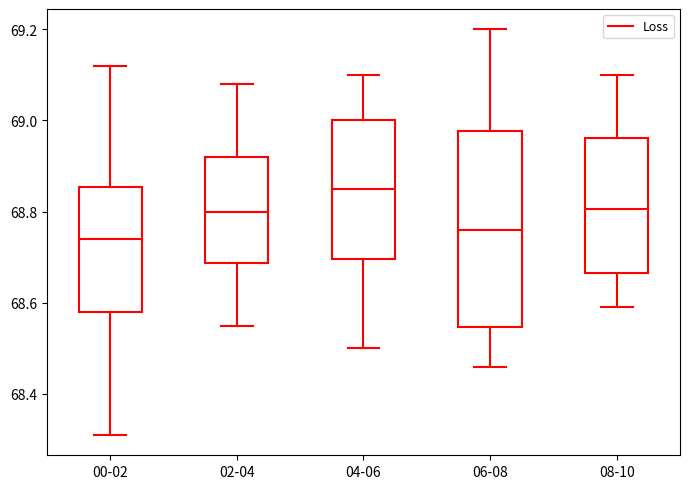

Reading left to right, transcribe this box plot: for each box, give where its median line is, the range the box spans, and where its two whiskers end, as read against the y-axis. The values are not printed on the chart, so give them approximately, as read against the axis.

00-02: median 68.74, box 68.58 to 68.86, whiskers 68.32 to 69.12
02-04: median 68.80, box 68.68 to 68.92, whiskers 68.56 to 69.08
04-06: median 68.86, box 68.70 to 69.00, whiskers 68.50 to 69.10
06-08: median 68.76, box 68.54 to 68.98, whiskers 68.46 to 69.20
08-10: median 68.80, box 68.66 to 68.96, whiskers 68.60 to 69.10